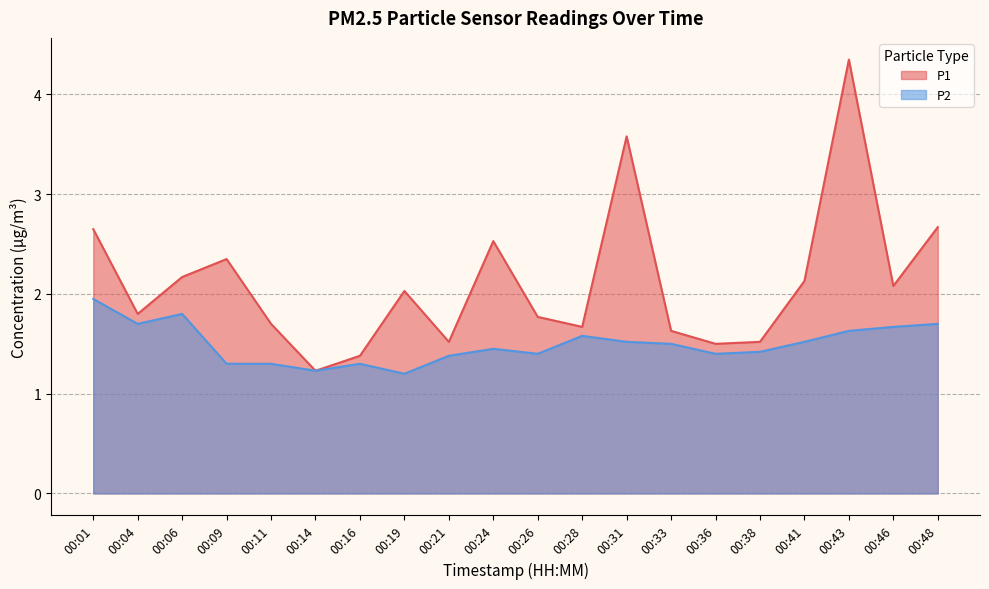

Is the value of P1 at 00:33 greater than the value of P2 at 00:36?

Yes